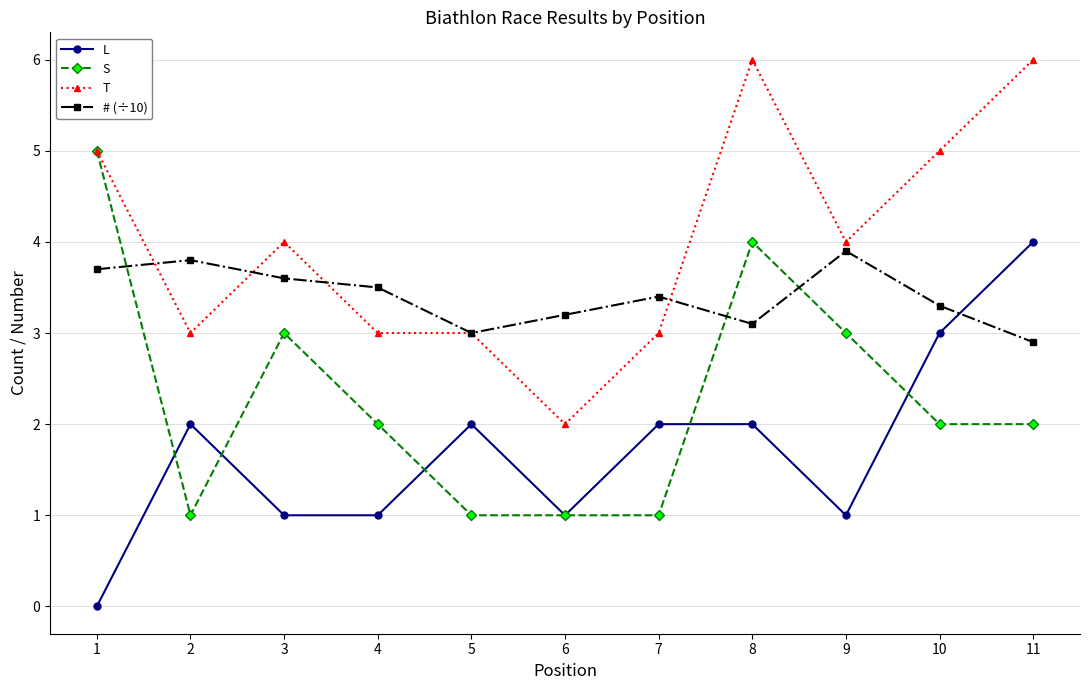

Reading left to right, list all the values displayed in this chart.

L: 1=0.0	2=2.0	3=1.0	4=1.0	5=2.0	6=1.0	7=2.0	8=2.0	9=1.0	10=3.0	11=4.0
S: 1=5.0	2=1.0	3=3.0	4=2.0	5=1.0	6=1.0	7=1.0	8=4.0	9=3.0	10=2.0	11=2.0
T: 1=5.0	2=3.0	3=4.0	4=3.0	5=3.0	6=2.0	7=3.0	8=6.0	9=4.0	10=5.0	11=6.0
# (÷10): 1=3.7	2=3.8	3=3.6	4=3.5	5=3.0	6=3.2	7=3.4	8=3.1	9=3.9	10=3.3	11=2.9